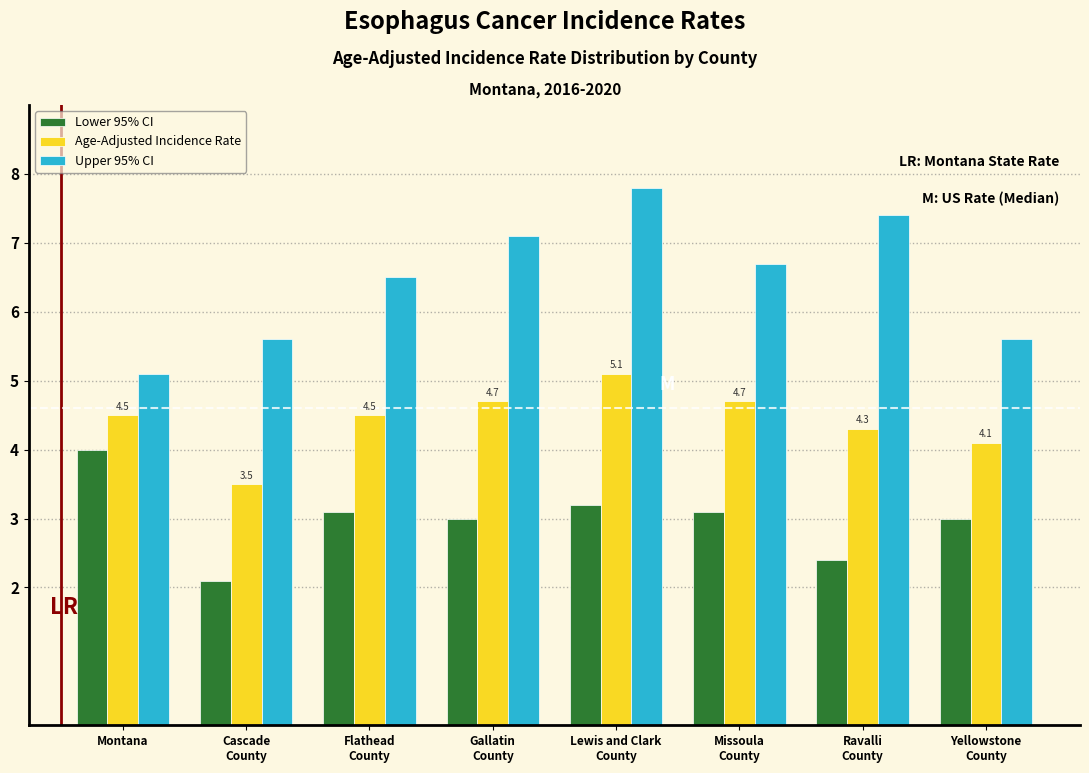

Reading left to right, transcribe all the data shown in this chart.

Lower 95% CI: 4.0	2.1	3.1	3.0	3.2	3.1	2.4	3.0
Age-Adjusted Incidence Rate: 4.5	3.5	4.5	4.7	5.1	4.7	4.3	4.1
Upper 95% CI: 5.1	5.6	6.5	7.1	7.8	6.7	7.4	5.6